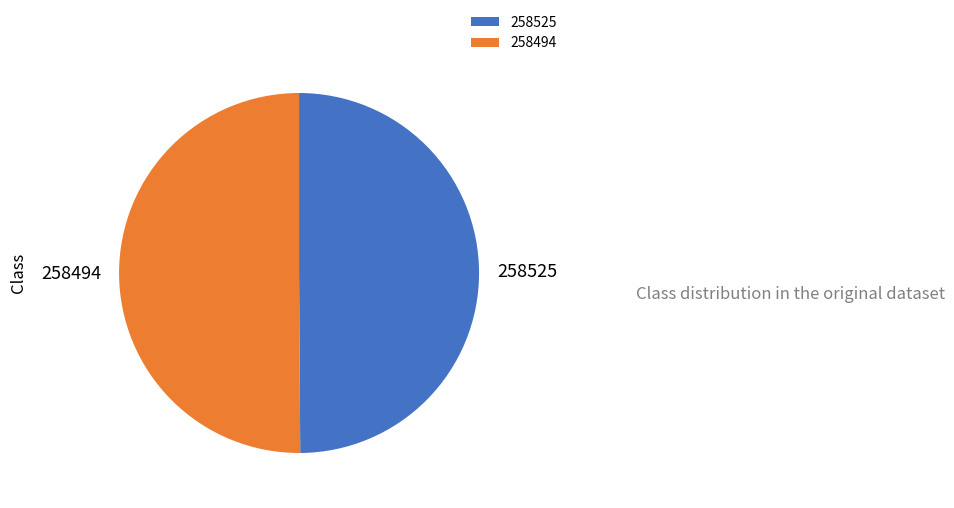

What is the ratio of the value at 258494 to the value at 258525?

1.0